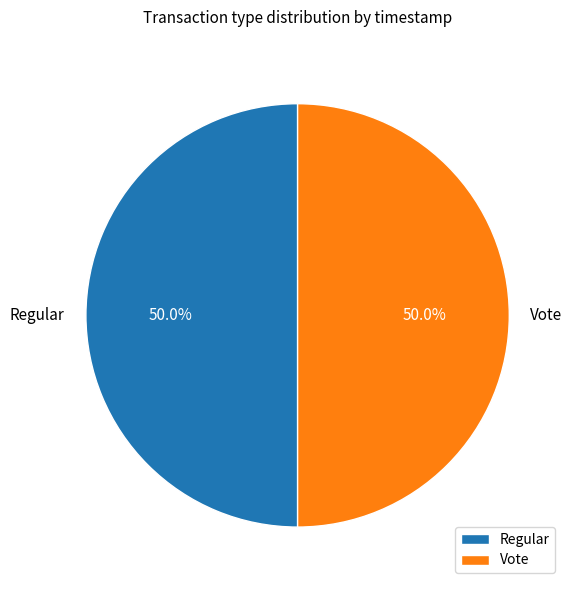

To the nearest percent, what percentage of the pie is Regular?

50%